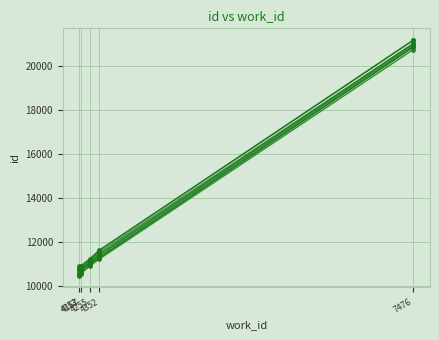

Which has a higher value, 7476 or 4352?

7476